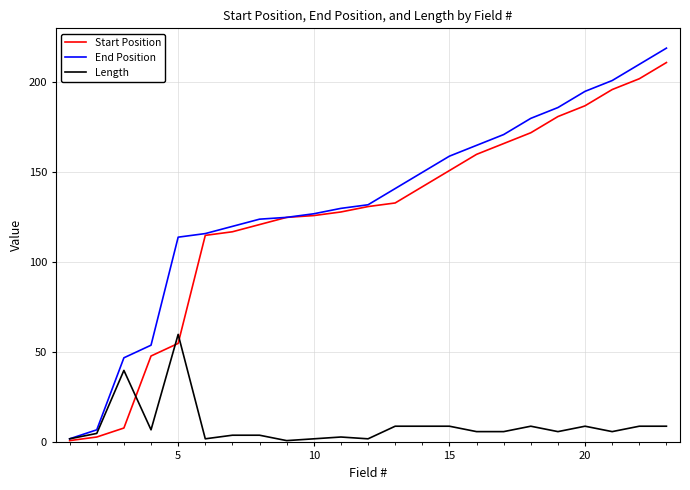

What is the highest value of the Length series?

60